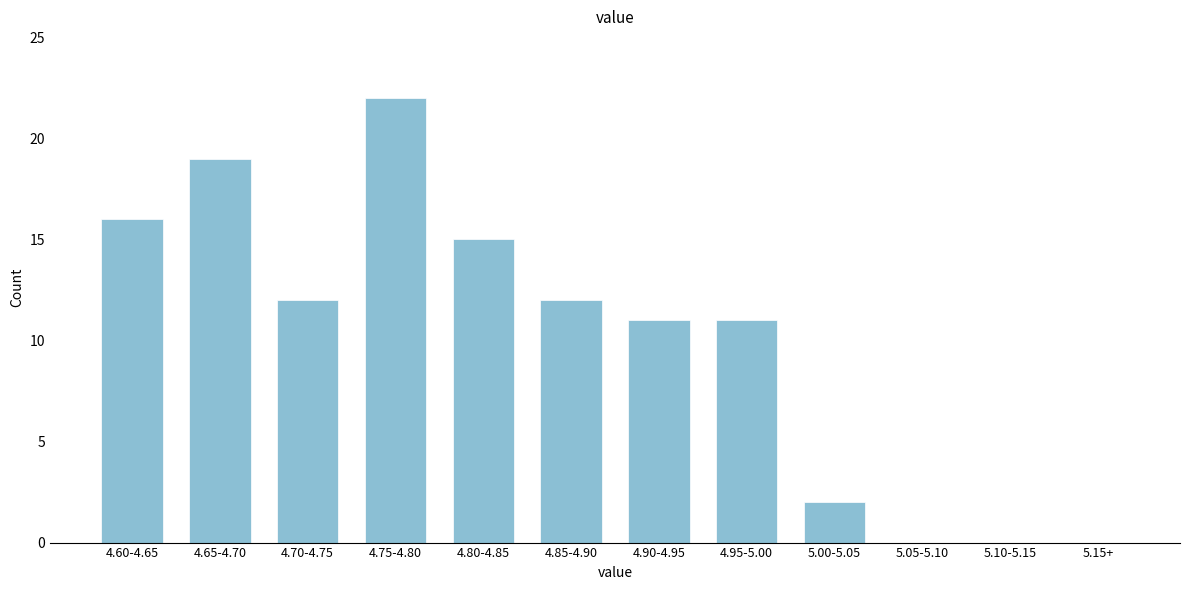

Reading left to right, what are all the values shown in this chart?

4.60-4.65=16	4.65-4.70=19	4.70-4.75=12	4.75-4.80=22	4.80-4.85=15	4.85-4.90=12	4.90-4.95=11	4.95-5.00=11	5.00-5.05=2	5.05-5.10=0	5.10-5.15=0	5.15+=0